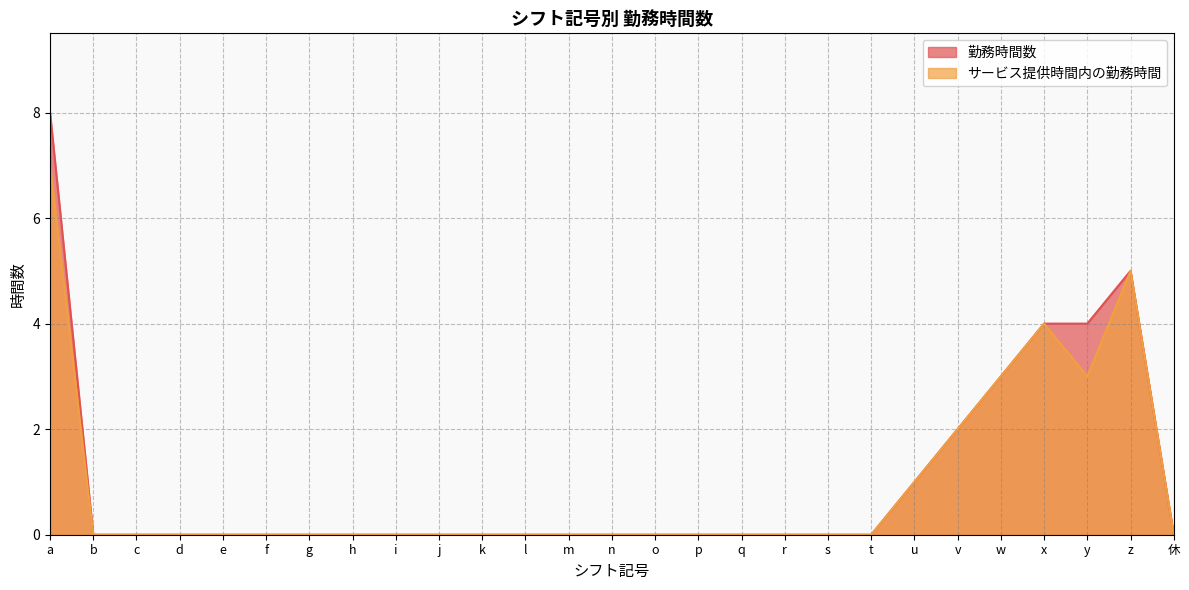

What is the greatest value displayed?

8